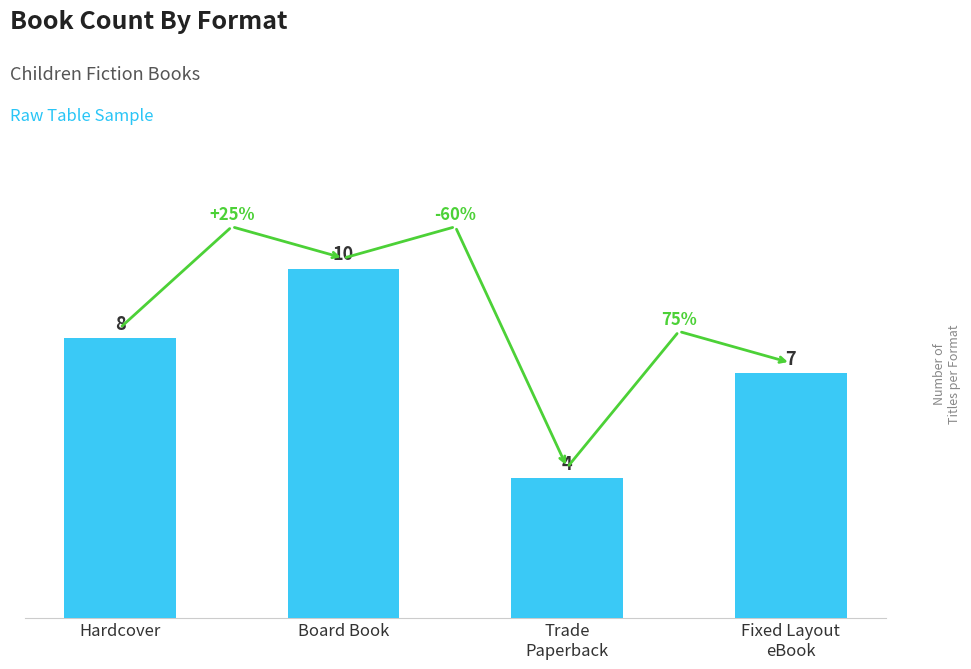

List the labels in order of value, largest first.

Board Book, Hardcover, Fixed Layout
eBook, Trade
Paperback